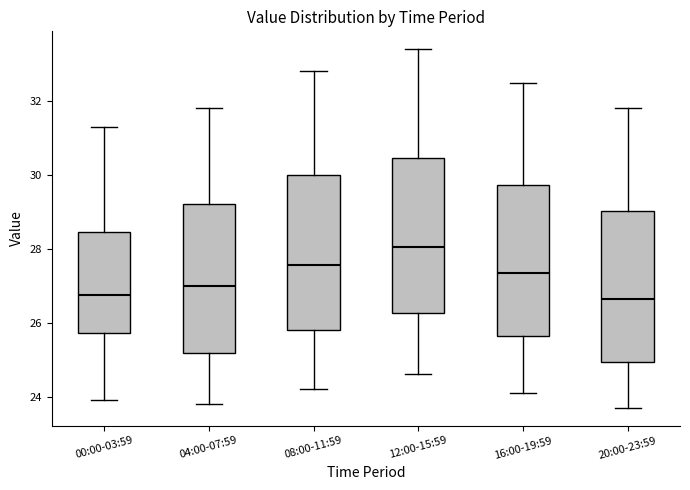

Reading left to right, read every box against the y-axis: the position of its median line, the range the box covers, and the ends of its whiskers. The values are not printed on the chart, so give them approximately, as read against the axis.

00:00-03:59: median 26.8, box 25.8 to 28.4, whiskers 24.0 to 31.4
04:00-07:59: median 27.0, box 25.2 to 29.2, whiskers 23.8 to 31.8
08:00-11:59: median 27.6, box 25.8 to 30.0, whiskers 24.2 to 32.8
12:00-15:59: median 28.0, box 26.2 to 30.4, whiskers 24.6 to 33.4
16:00-19:59: median 27.4, box 25.6 to 29.8, whiskers 24.2 to 32.6
20:00-23:59: median 26.6, box 25.0 to 29.0, whiskers 23.8 to 31.8